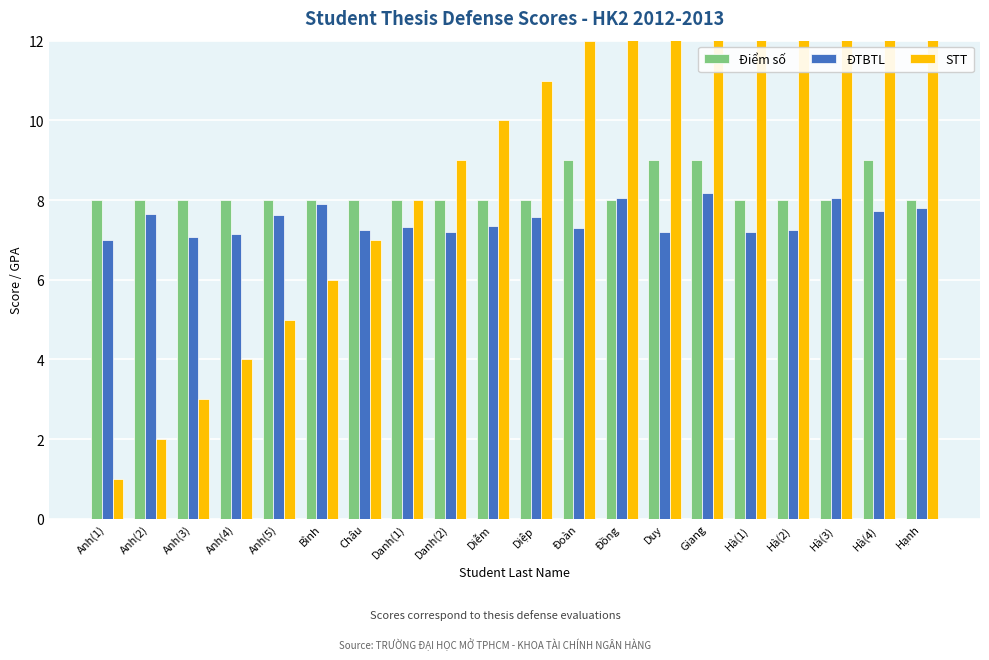

Between Anh(2) and Anh(3), which is larger?

Anh(2)